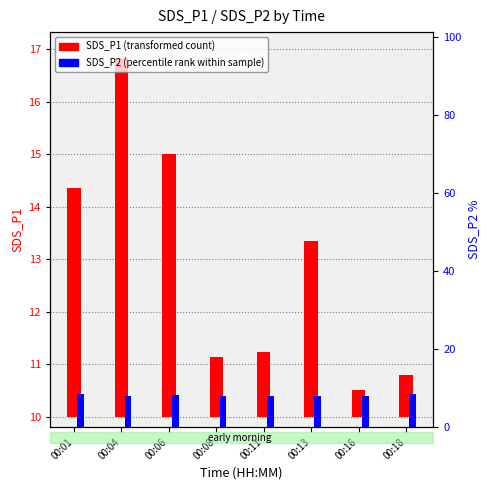

Count the number of categories in the chart.

8